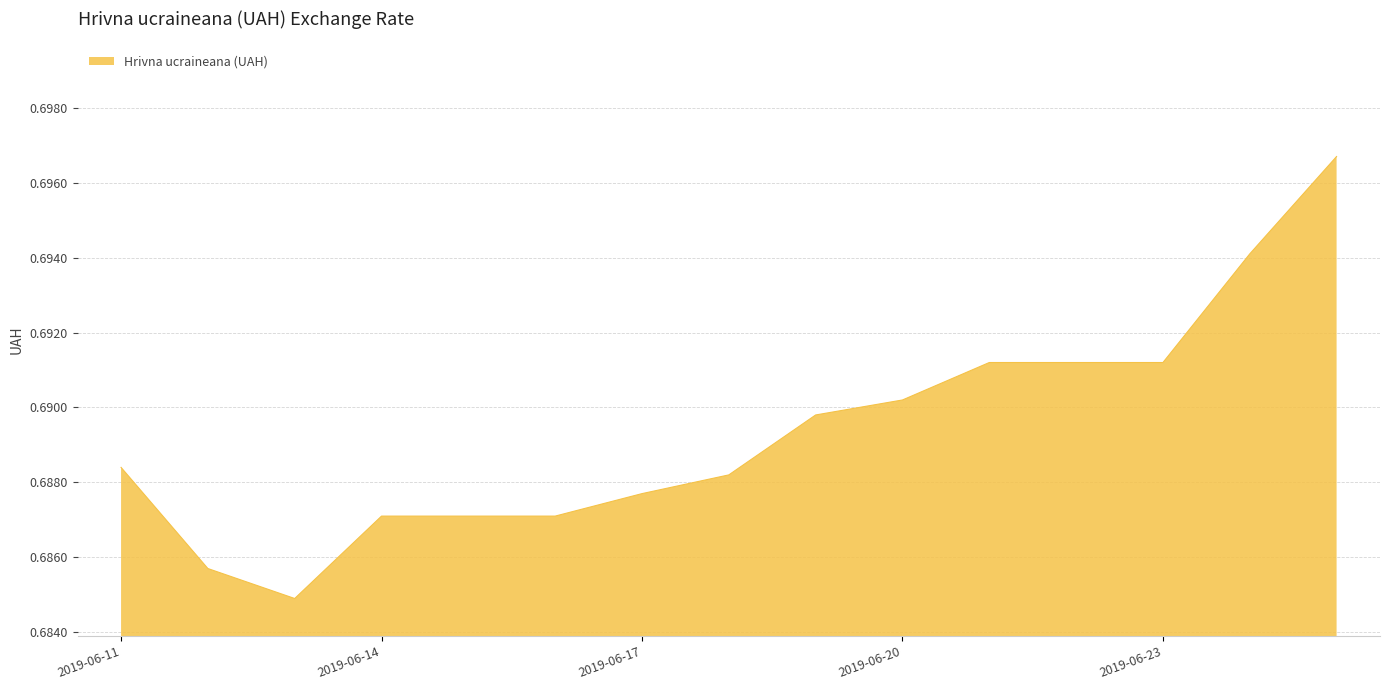

How many lines are shown in the chart?

1